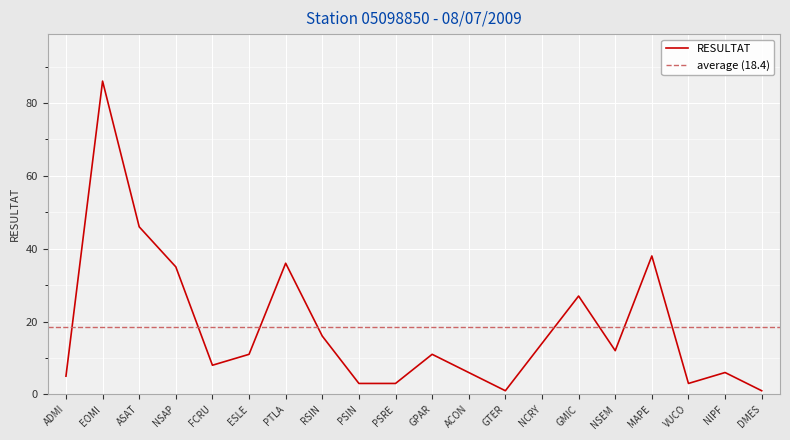

At which label does the data first exceed 11?

EOMI